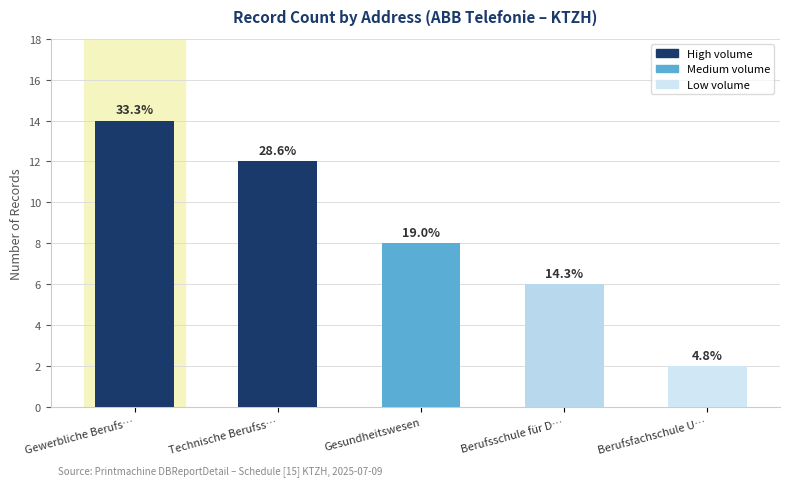

Reading left to right, list all the values displayed in this chart.

Gewerbliche Berufs…=14	Technische Berufss…=12	Gesundheitswesen=8	Berufsschule für D…=6	Berufsfachschule U…=2